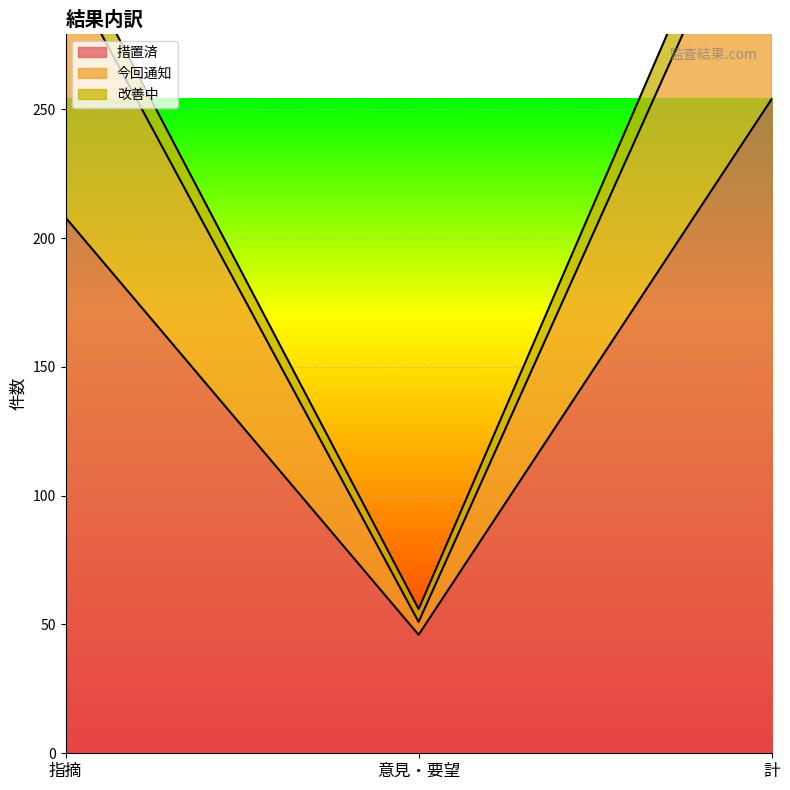

What is the minimum value shown in the chart?

46